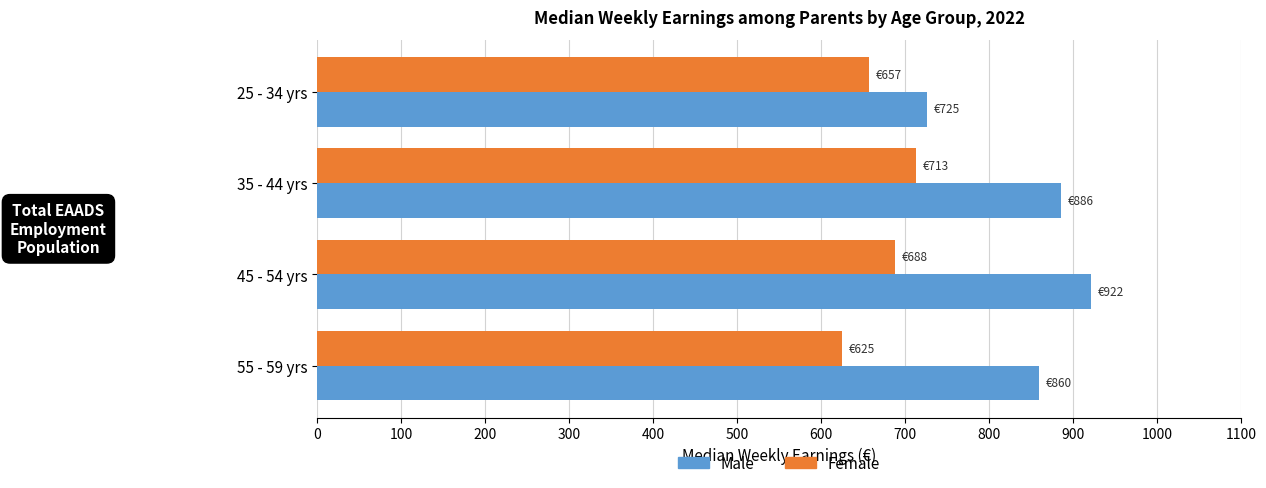

Which series has the largest total across all categories?

Male